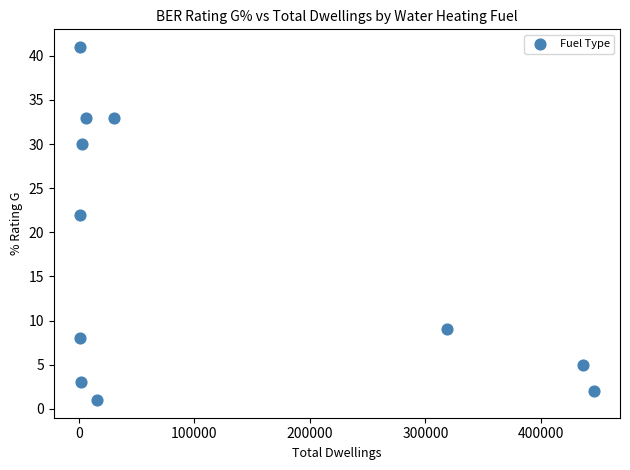

What Y value in the scatter plot is closest to 21?

22